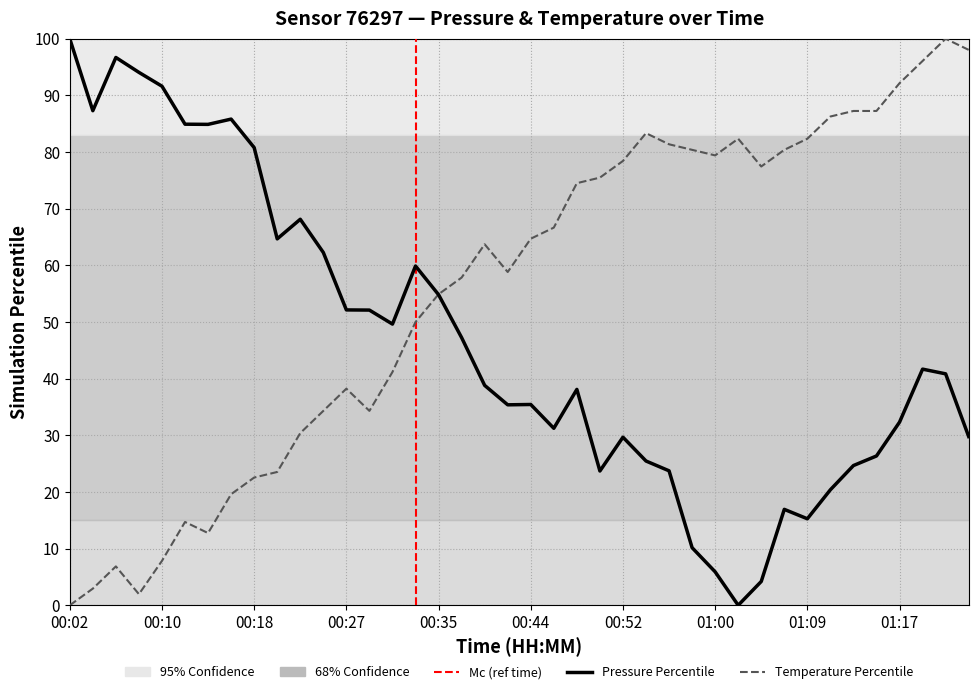

What position from the left is 21?

22